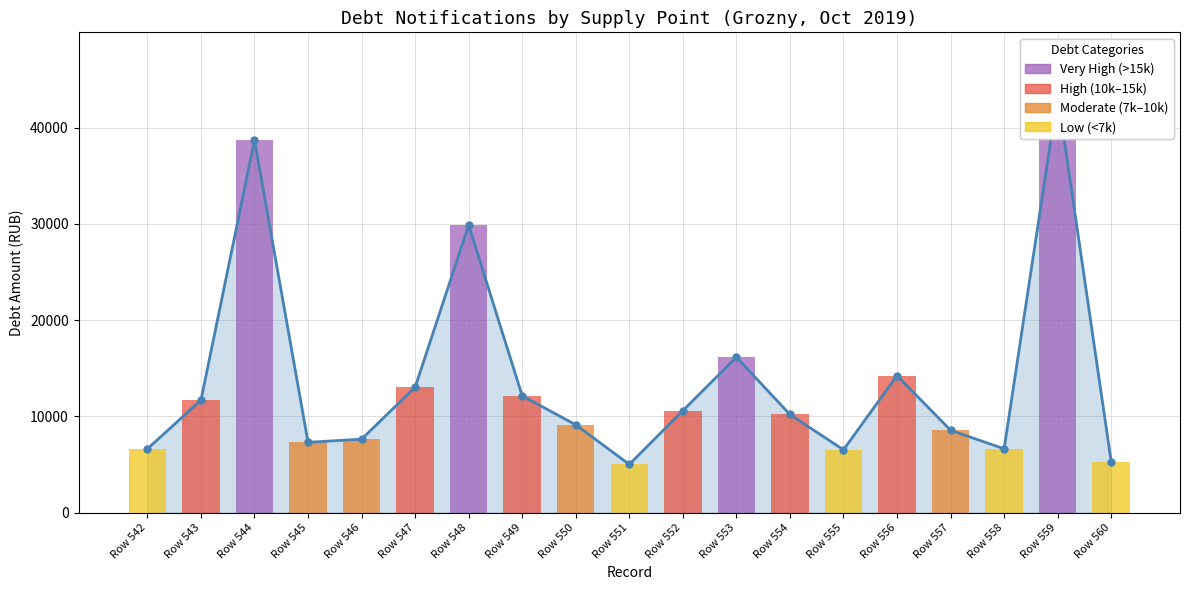

How many values exceed 10199?

10